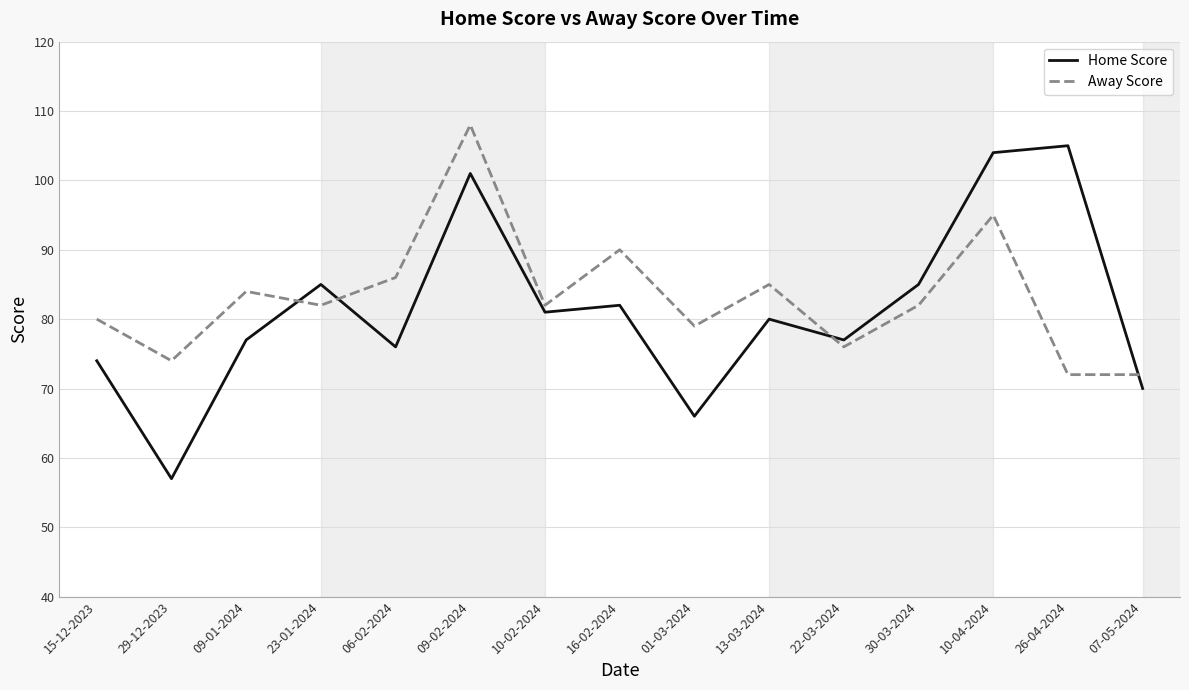

At how many categories does at least one series exceed 107?

1